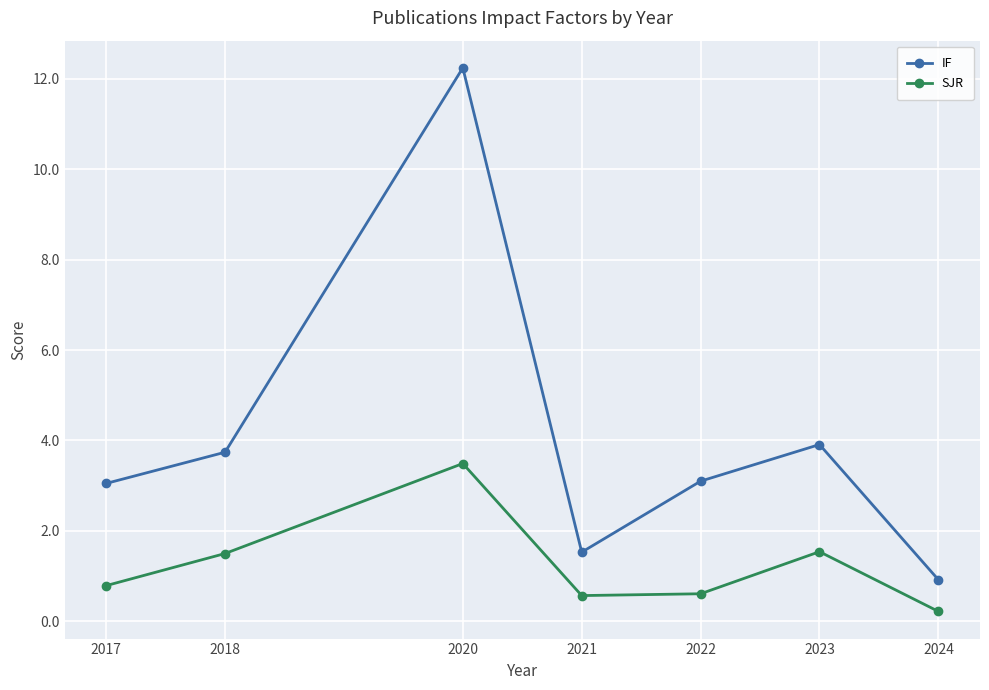

Read the IF value at 2018.

3.7